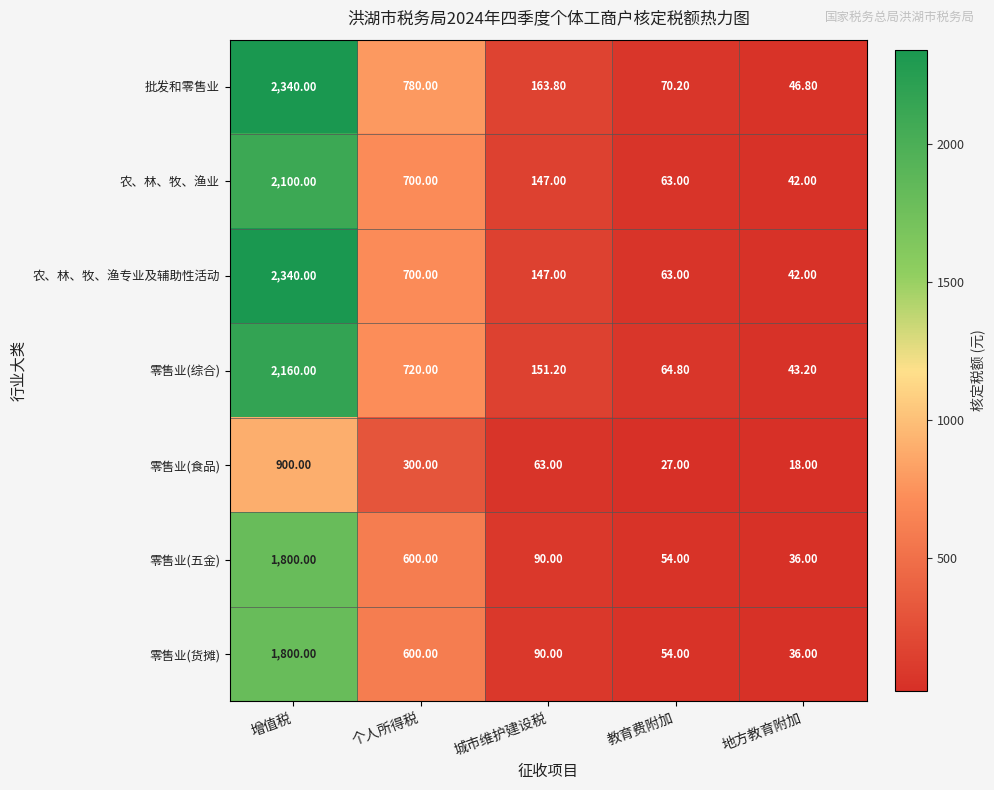

What is the difference between the second highest and minimum values in the 零售业(五金) series?

564.0